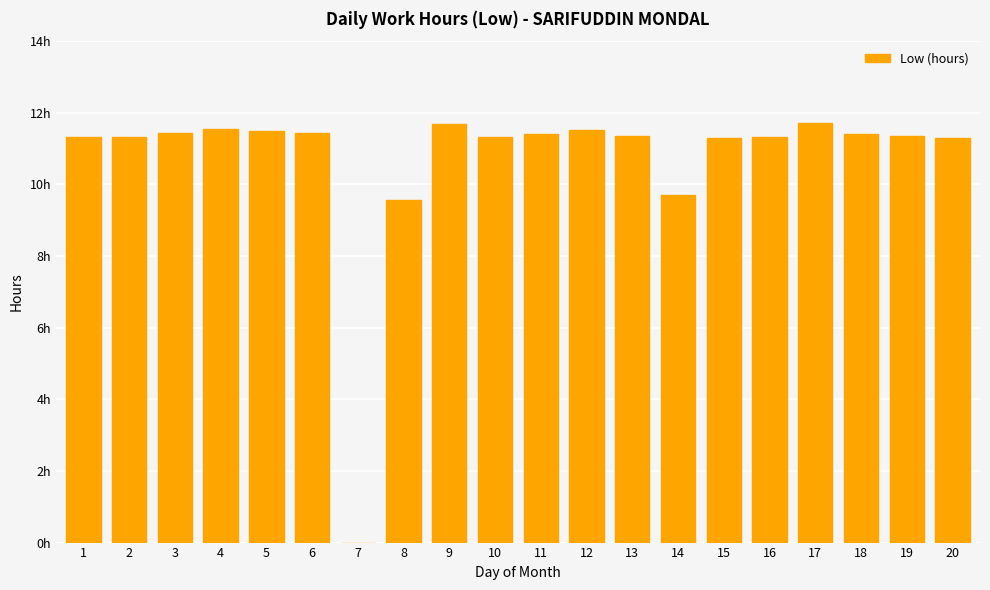

Reading left to right, list all the values displayed in this chart.

1=11.3	2=11.3	3=11.4	4=11.6	5=11.5	6=11.4	7=0.0	8=9.6	9=11.7	10=11.3	11=11.4	12=11.5	13=11.4	14=9.7	15=11.3	16=11.3	17=11.7	18=11.4	19=11.4	20=11.3